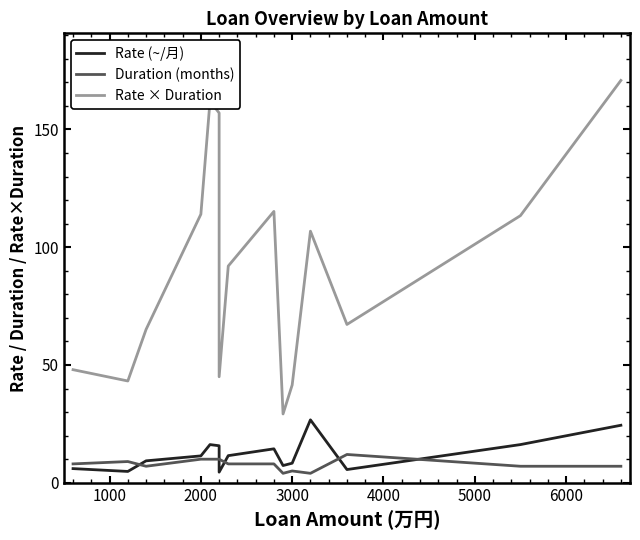

What is the minimum value shown in the chart?

4.0